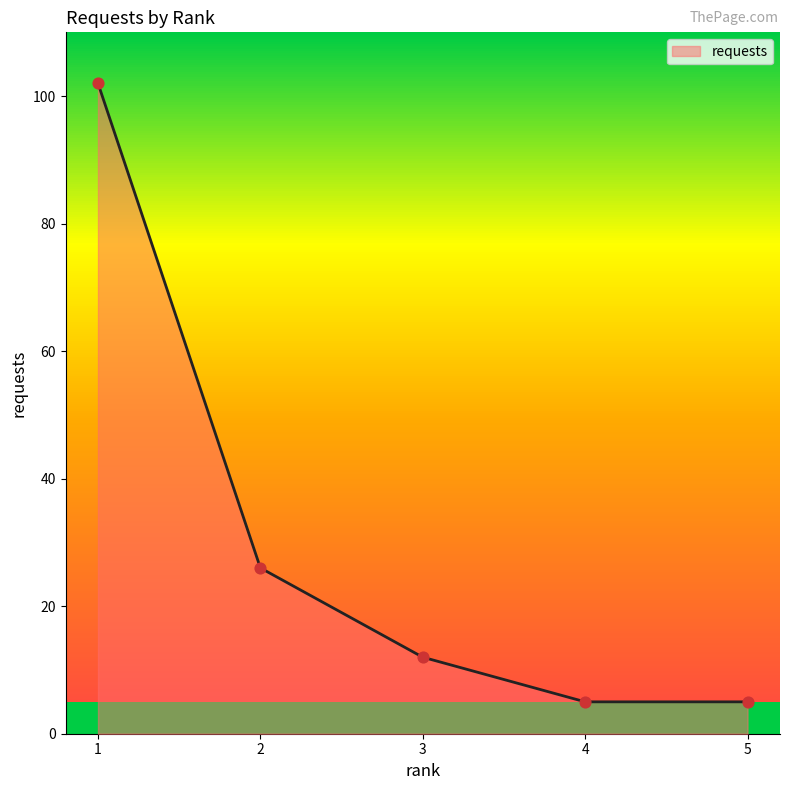

What is the change in value from 2 to 5?

-21